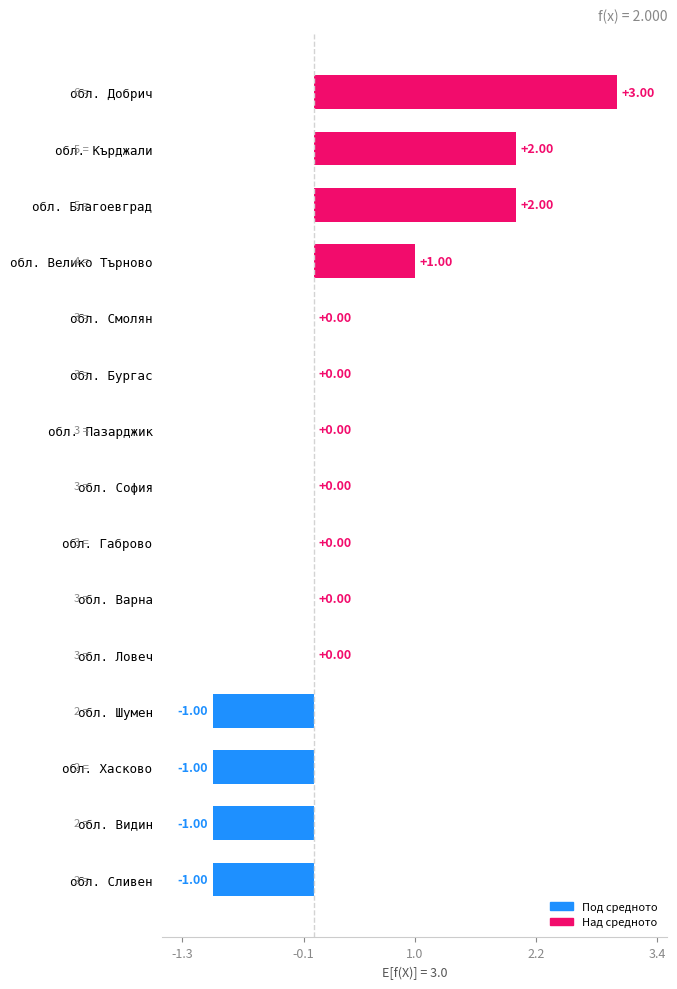

How many data points does each series have?

15